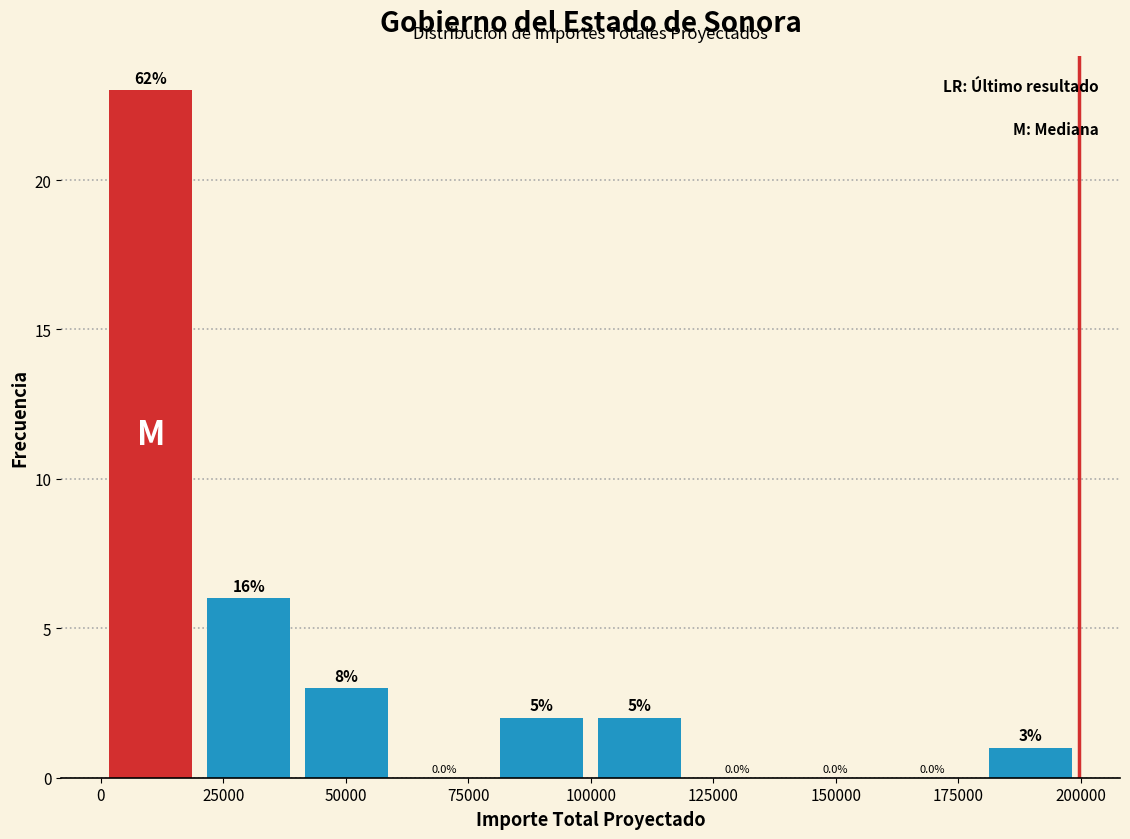

Read against the x-axis, roughly where is the centre of the tallest bar?

10000